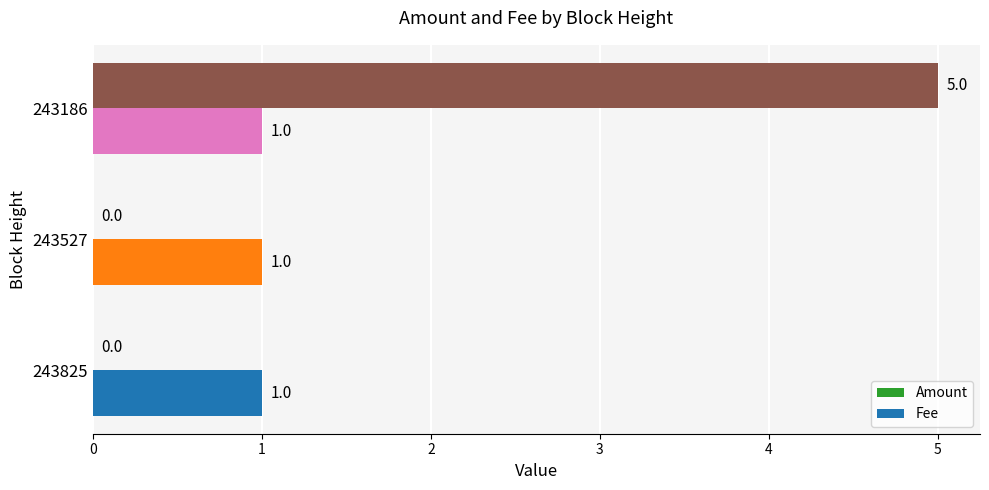

The value of Amount at 243825 is 0. True or false?

True